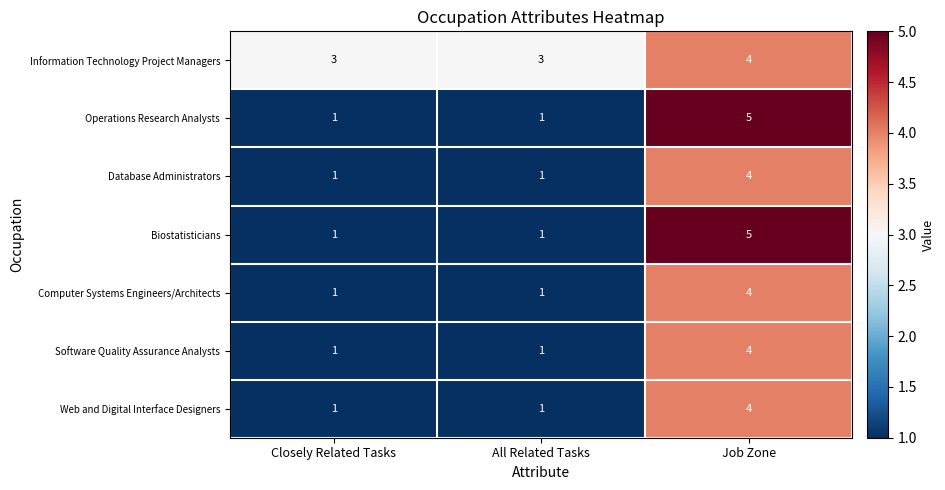

The value of Software Quality Assurance Analysts at Job Zone is 4. True or false?

True